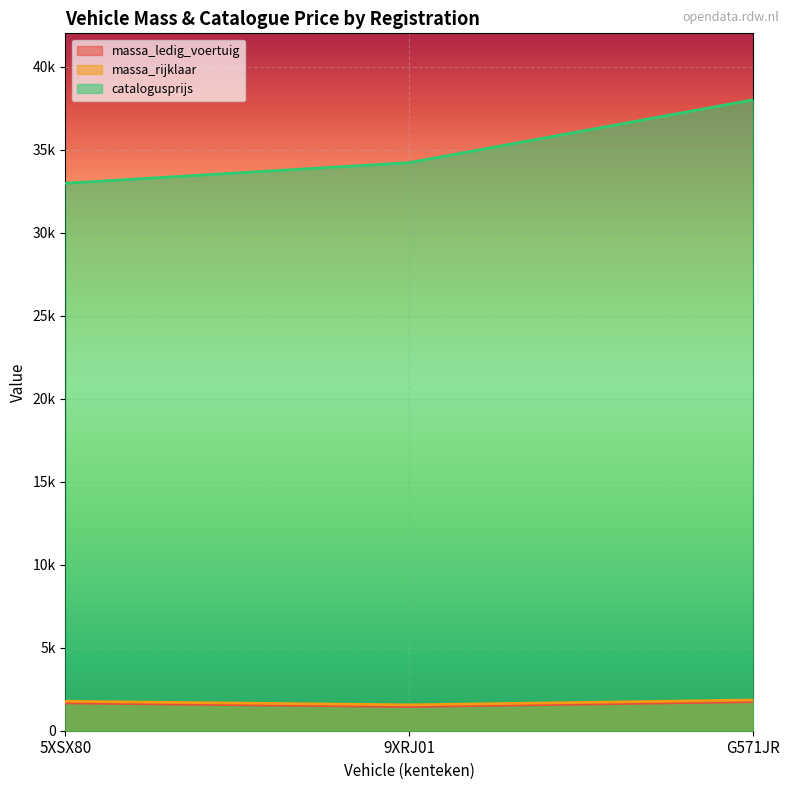

What is the difference between the highest and lowest values at 9XRJ01?

32756